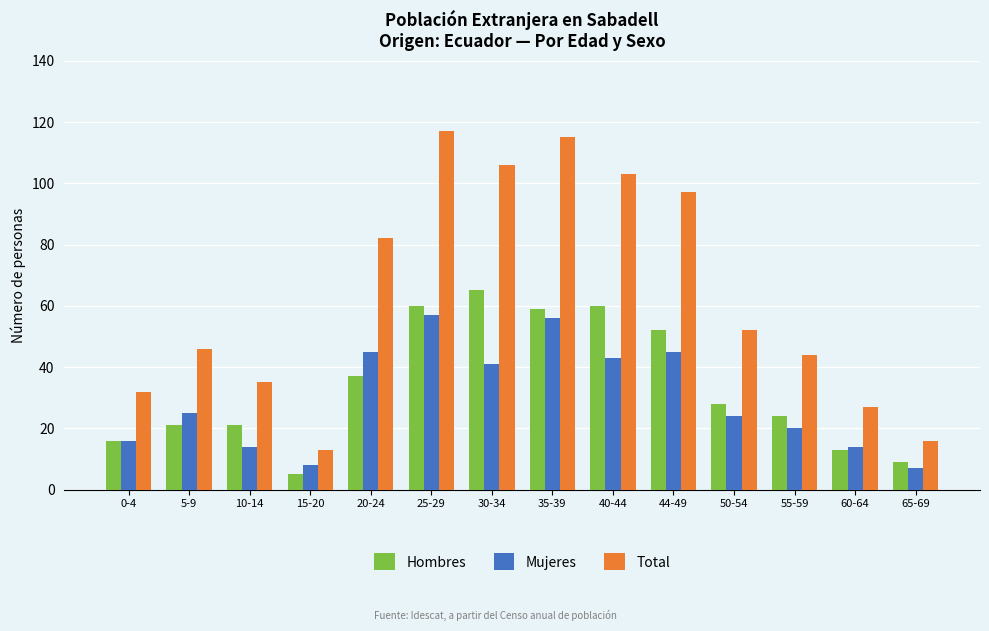

At which category does the chart reach its peak across all series?

25-29